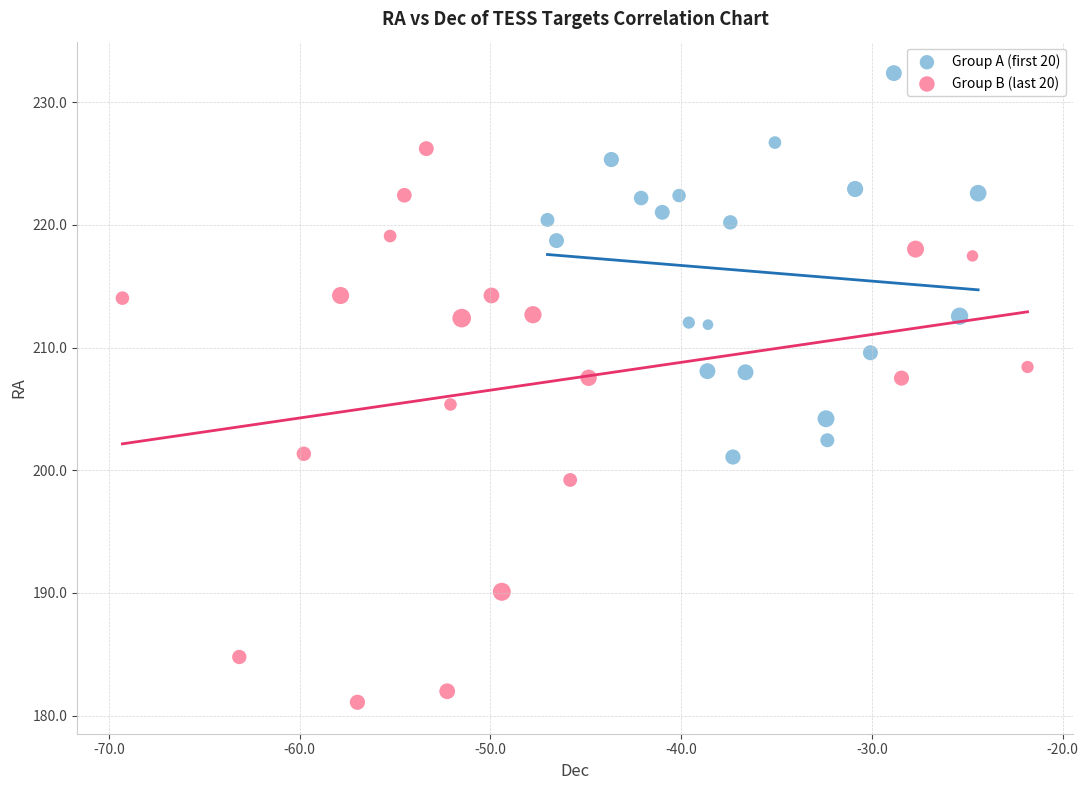

Which series has the largest Y range (max minus min)?

Group B (last 20)